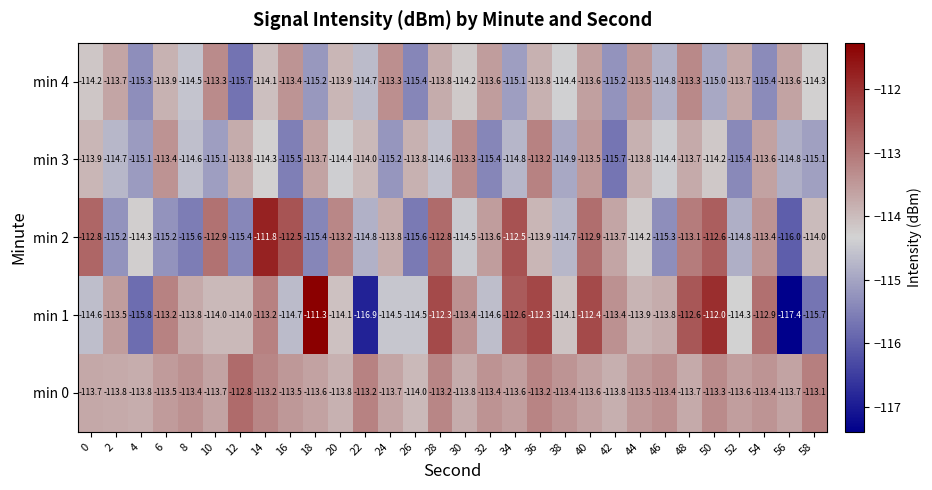

At which category is the sum across all series the highest?

40